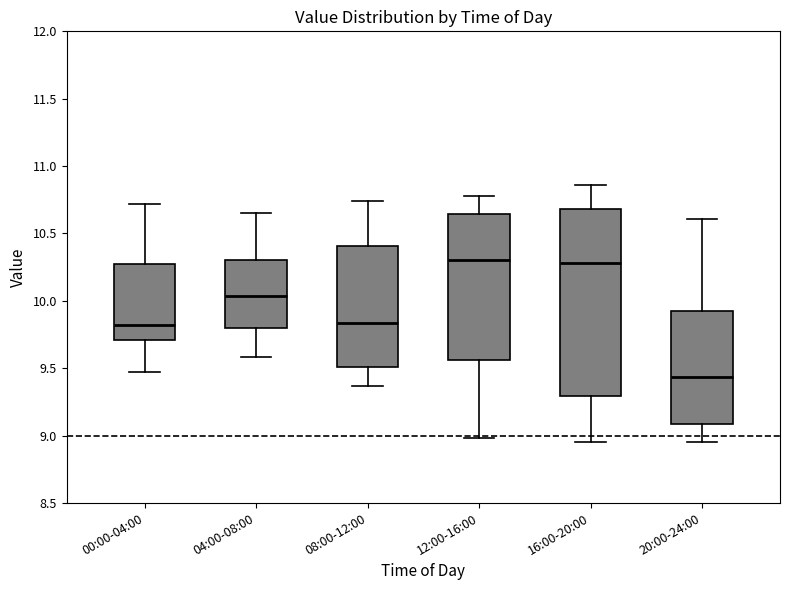

Where does the upper whisker of the box for 16:00-20:00 end on the y-axis? The values are not printed on the chart, so give them approximately, as read against the axis.

10.85